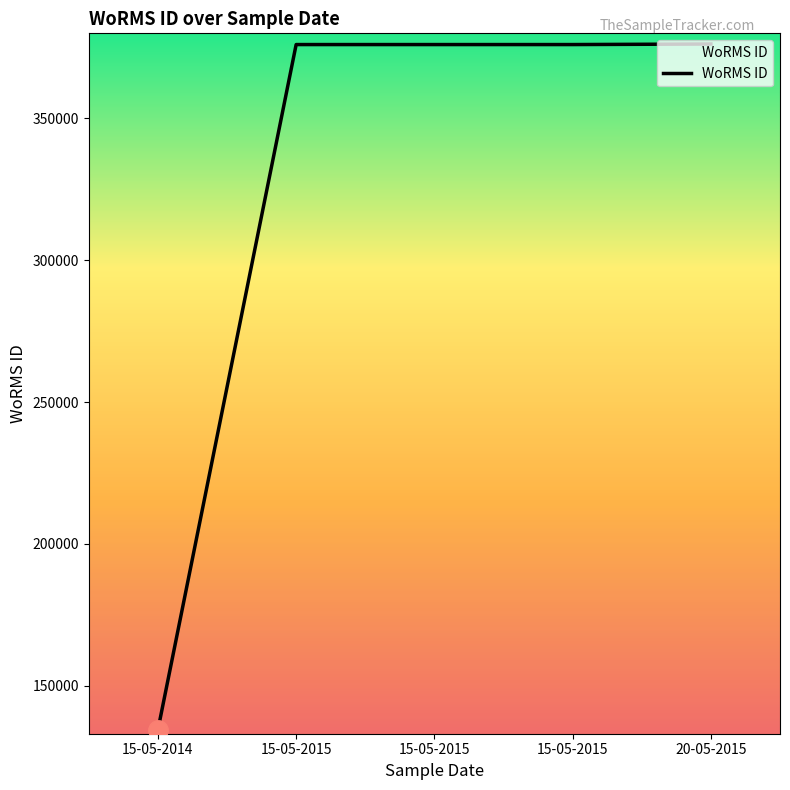

What is the average value?

327648